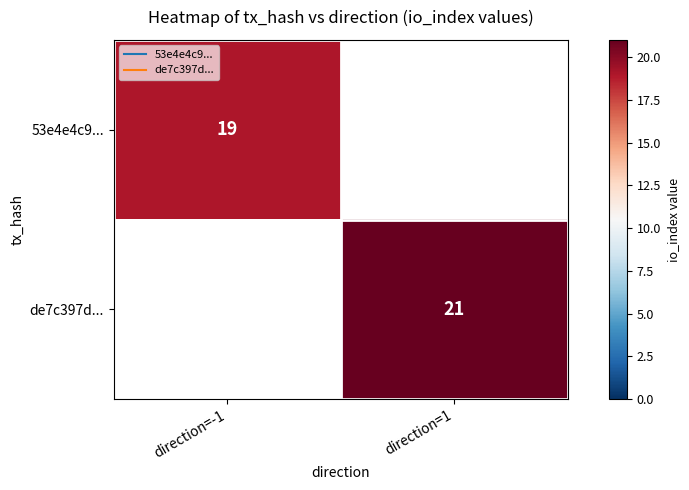

Between direction=-1 and direction=1, which is larger?

direction=1